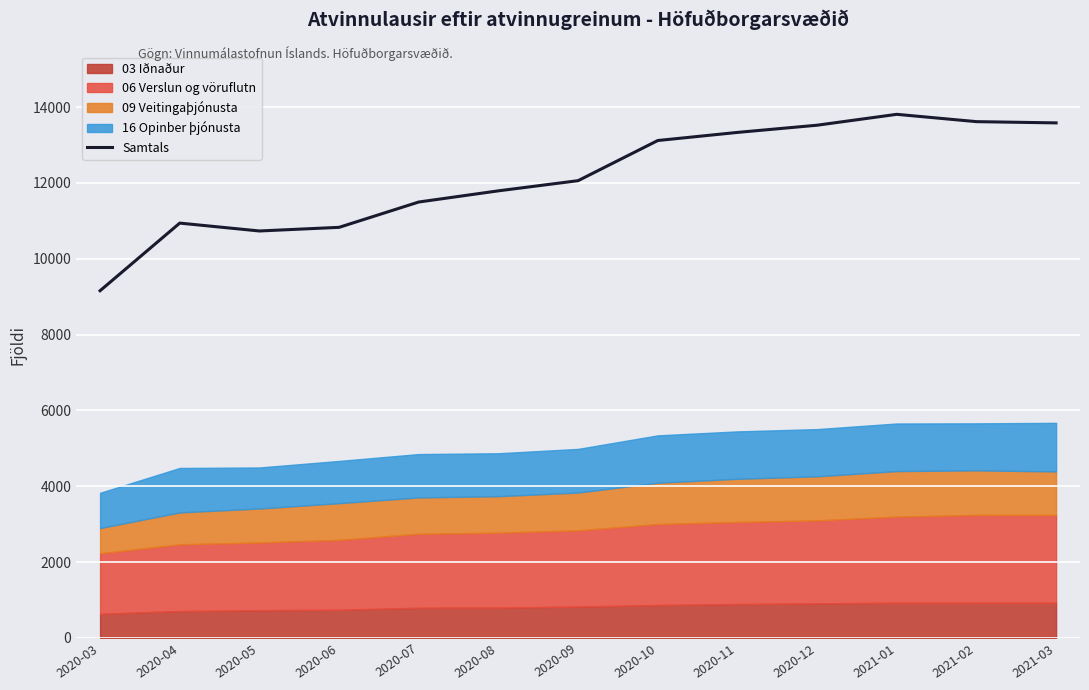

What is the minimum value shown in the chart?

9157